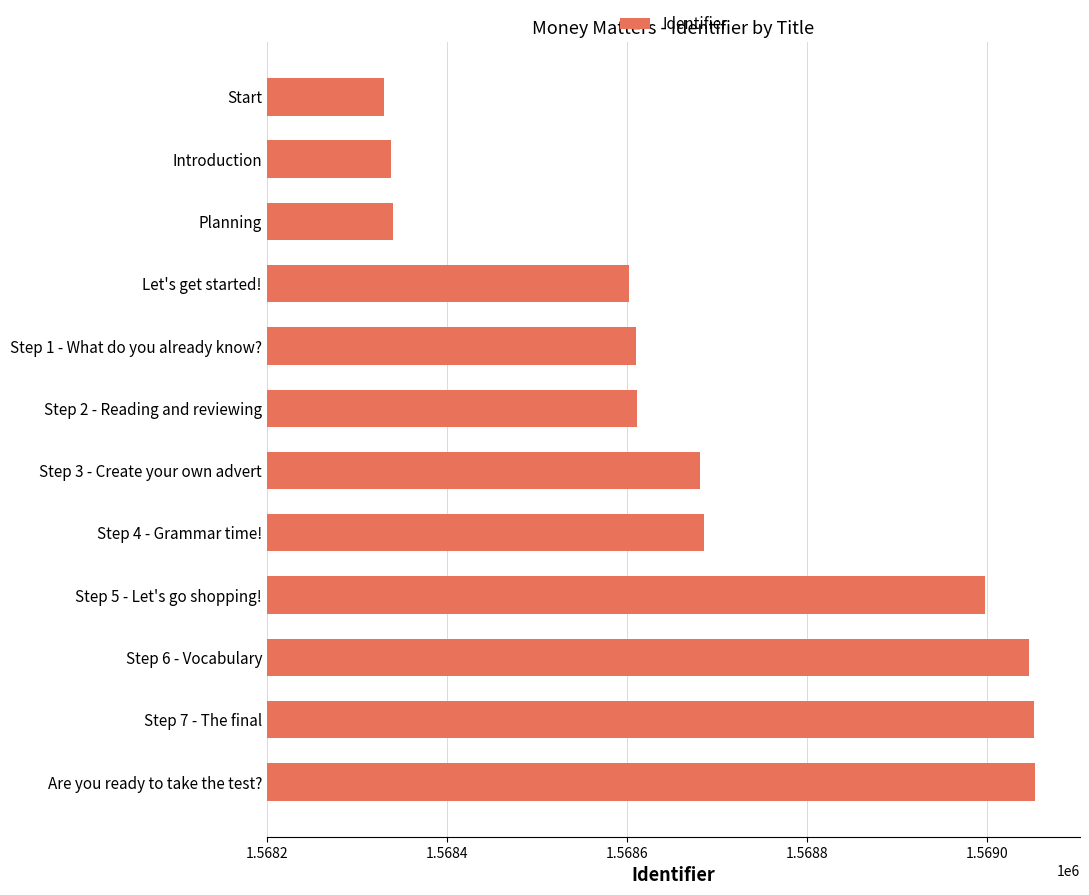

What is the difference between the maximum and minimum values?

723